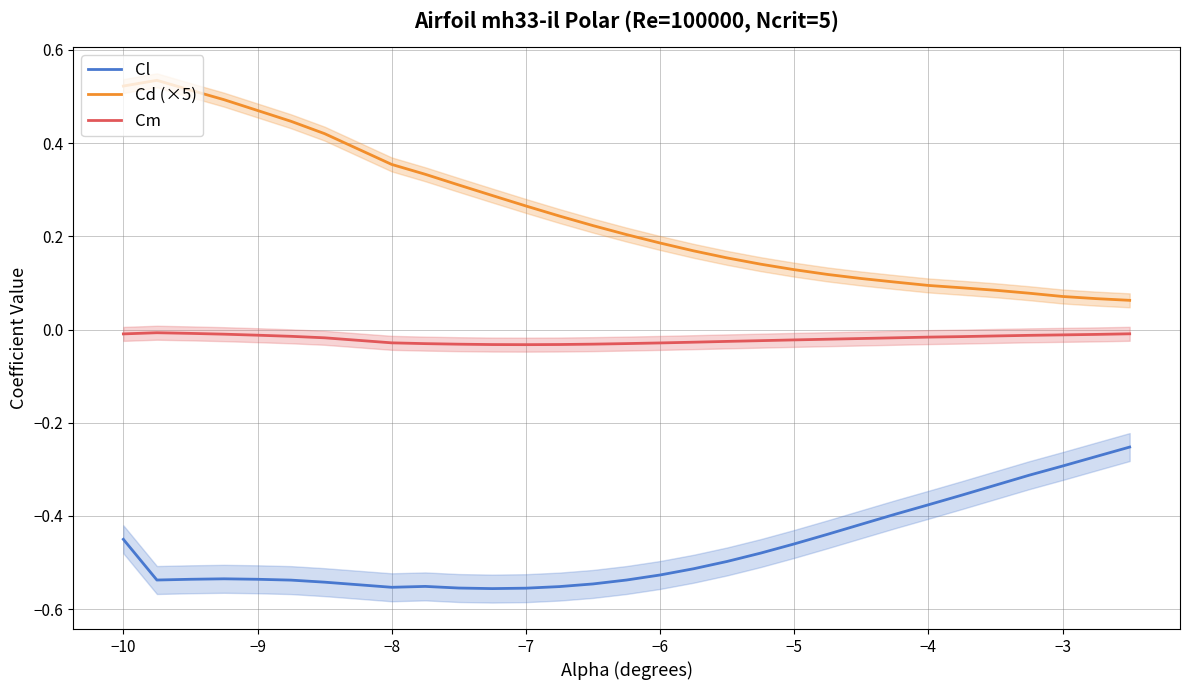

True or false: Cl and Cd (×5) cross at least once.

False